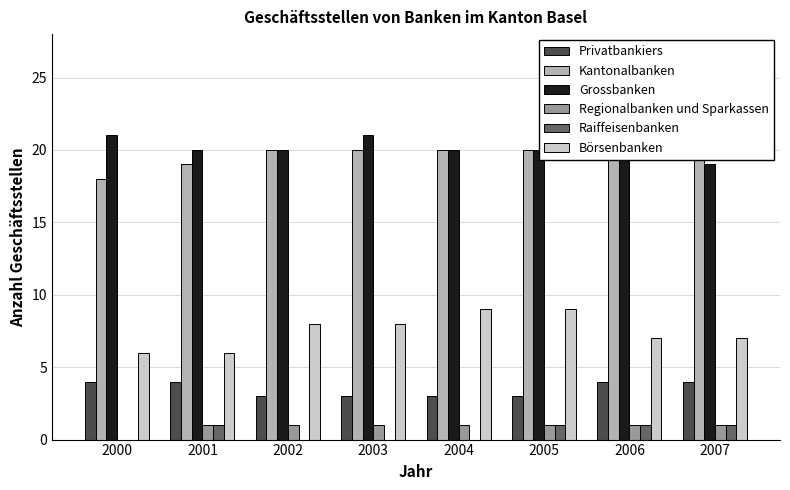

What is the sum of the Regionalbanken und Sparkassen values at 2007 and 2004?

2